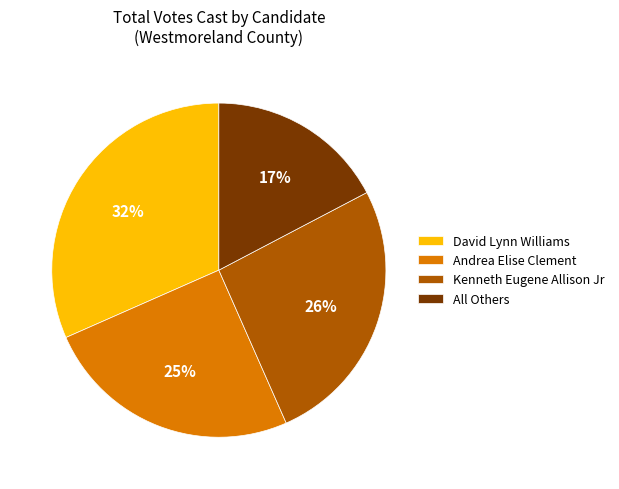

To the nearest percent, what is the average slice percentage?

25%